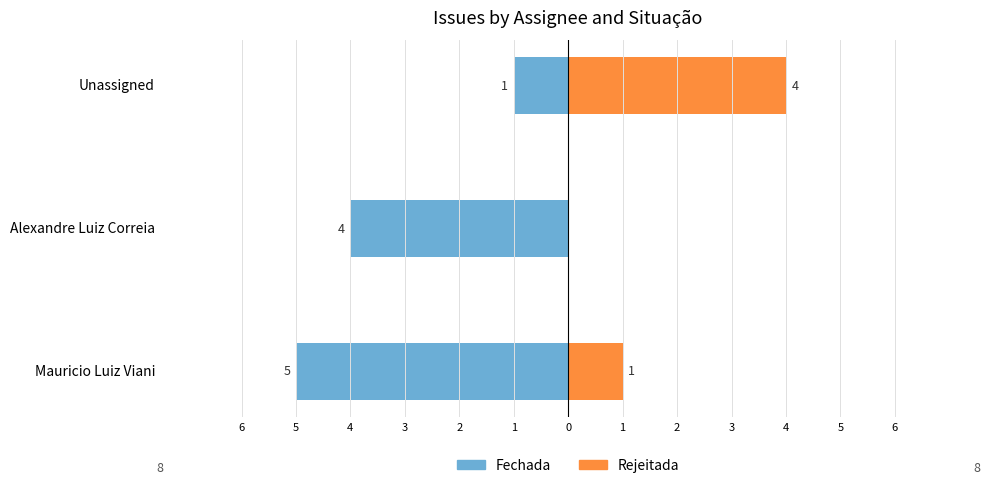

Which series has the largest range (max minus min)?

Fechada